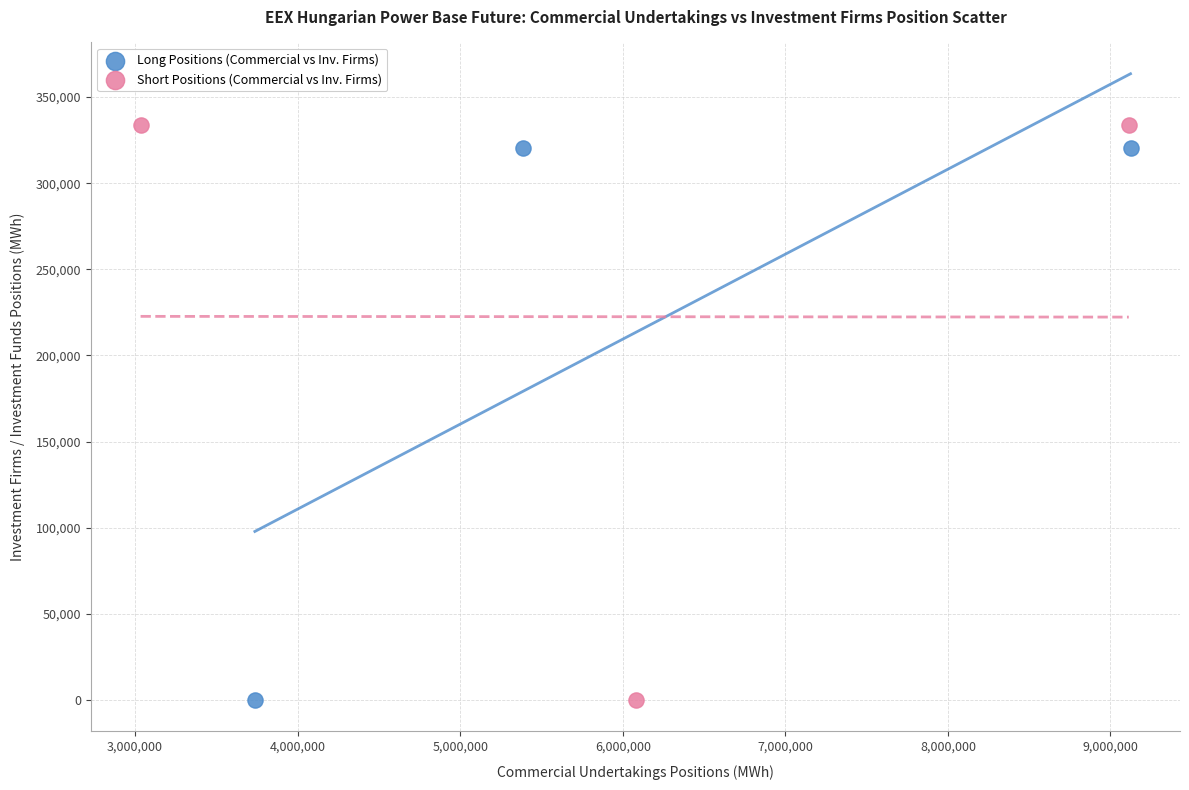

Which series reaches the maximum Y coordinate?

Short Positions (Commercial vs Inv. Firms)